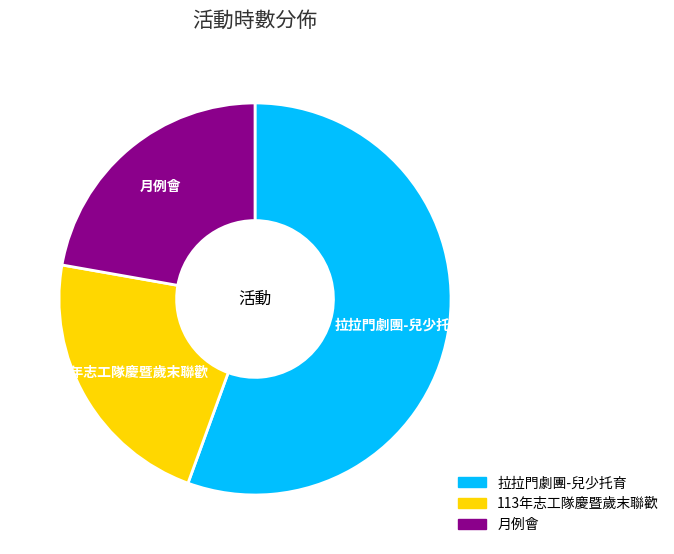

How many slices are in this pie chart?

3